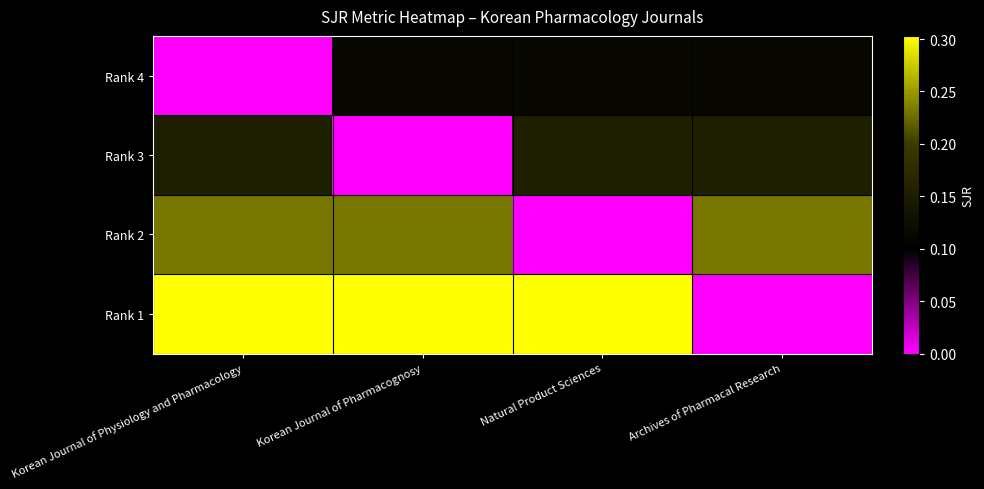

What is the total value across all series at Korean Journal of Physiology and Pharmacology?

0.7